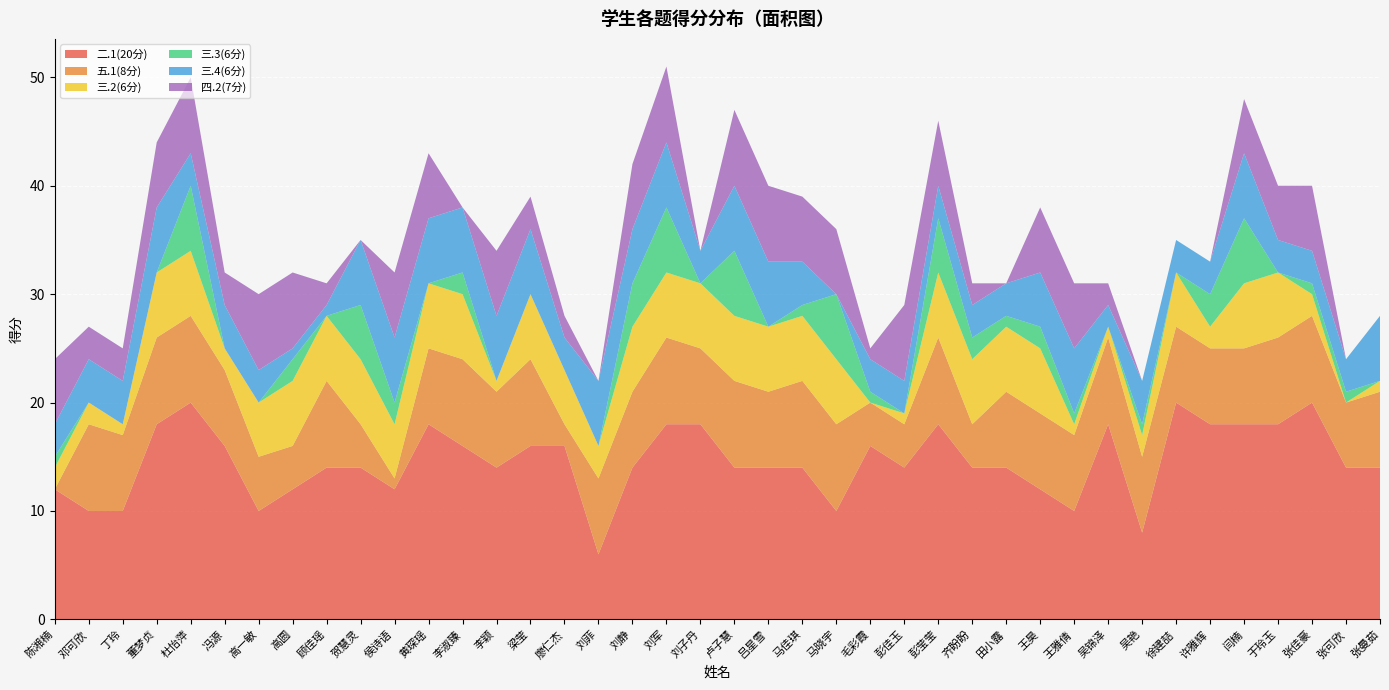

Reading right to left, list all the values displayed in this chart.

二.1(20分): 张曼茹=14	张可欣=14	张佳豪=20	于玲玉=18	闫楠=18	许雅辉=18	徐建喆=20	吴艳=8	吴锦泽=18	王雅倩=10	王昊=12	田小露=14	齐盼盼=14	彭莹莹=18	彭佳玉=14	毛彩霞=16	马晓宇=10	马佳琪=14	吕星雪=14	卢子慧=14	刘子丹=18	刘军=18	刘静=14	刘菲=6	廖仁杰=16	梁莹=16	李颖=14	李淑臻=16	黄琛瑶=18	侯诗语=12	贺慧灵=14	顾佳瑶=14	高圆=12	高一敏=10	冯源=16	杜怡萍=20	董梦贞=18	丁玲=10	邓可欣=10	陈湘楠=12
五.1(8分): 张曼茹=7	张可欣=6	张佳豪=8	于玲玉=8	闫楠=7	许雅辉=7	徐建喆=7	吴艳=7	吴锦泽=8	王雅倩=7	王昊=7	田小露=7	齐盼盼=4	彭莹莹=8	彭佳玉=4	毛彩霞=4	马晓宇=8	马佳琪=8	吕星雪=7	卢子慧=8	刘子丹=7	刘军=8	刘静=7	刘菲=7	廖仁杰=2	梁莹=8	李颖=7	李淑臻=8	黄琛瑶=7	侯诗语=1	贺慧灵=4	顾佳瑶=8	高圆=4	高一敏=5	冯源=7	杜怡萍=8	董梦贞=8	丁玲=7	邓可欣=8	陈湘楠=0
三.2(6分): 张曼茹=1	张可欣=0	张佳豪=2	于玲玉=6	闫楠=6	许雅辉=2	徐建喆=5	吴艳=2	吴锦泽=1	王雅倩=1	王昊=6	田小露=6	齐盼盼=6	彭莹莹=6	彭佳玉=1	毛彩霞=0	马晓宇=6	马佳琪=6	吕星雪=6	卢子慧=6	刘子丹=6	刘军=6	刘静=6	刘菲=3	廖仁杰=5	梁莹=6	李颖=1	李淑臻=6	黄琛瑶=6	侯诗语=5	贺慧灵=6	顾佳瑶=6	高圆=6	高一敏=5	冯源=2	杜怡萍=6	董梦贞=6	丁玲=1	邓可欣=2	陈湘楠=2
三.3(6分): 张曼茹=0	张可欣=1	张佳豪=1	于玲玉=0	闫楠=6	许雅辉=3	徐建喆=0	吴艳=1	吴锦泽=0	王雅倩=1	王昊=2	田小露=1	齐盼盼=2	彭莹莹=5	彭佳玉=0	毛彩霞=1	马晓宇=6	马佳琪=1	吕星雪=0	卢子慧=6	刘子丹=0	刘军=6	刘静=4	刘菲=0	廖仁杰=0	梁莹=0	李颖=0	李淑臻=2	黄琛瑶=0	侯诗语=2	贺慧灵=5	顾佳瑶=0	高圆=2	高一敏=0	冯源=0	杜怡萍=6	董梦贞=0	丁玲=0	邓可欣=0	陈湘楠=1
三.4(6分): 张曼茹=6	张可欣=3	张佳豪=3	于玲玉=3	闫楠=6	许雅辉=3	徐建喆=3	吴艳=4	吴锦泽=2	王雅倩=6	王昊=5	田小露=3	齐盼盼=3	彭莹莹=3	彭佳玉=3	毛彩霞=3	马晓宇=0	马佳琪=4	吕星雪=6	卢子慧=6	刘子丹=3	刘军=6	刘静=5	刘菲=6	廖仁杰=3	梁莹=6	李颖=6	李淑臻=6	黄琛瑶=6	侯诗语=6	贺慧灵=6	顾佳瑶=1	高圆=1	高一敏=3	冯源=4	杜怡萍=3	董梦贞=6	丁玲=4	邓可欣=4	陈湘楠=3
四.2(7分): 张曼茹=0	张可欣=0	张佳豪=6	于玲玉=5	闫楠=5	许雅辉=0	徐建喆=0	吴艳=0	吴锦泽=2	王雅倩=6	王昊=6	田小露=0	齐盼盼=2	彭莹莹=6	彭佳玉=7	毛彩霞=1	马晓宇=6	马佳琪=6	吕星雪=7	卢子慧=7	刘子丹=0	刘军=7	刘静=6	刘菲=0	廖仁杰=2	梁莹=3	李颖=6	李淑臻=0	黄琛瑶=6	侯诗语=6	贺慧灵=0	顾佳瑶=2	高圆=7	高一敏=7	冯源=3	杜怡萍=7	董梦贞=6	丁玲=3	邓可欣=3	陈湘楠=6